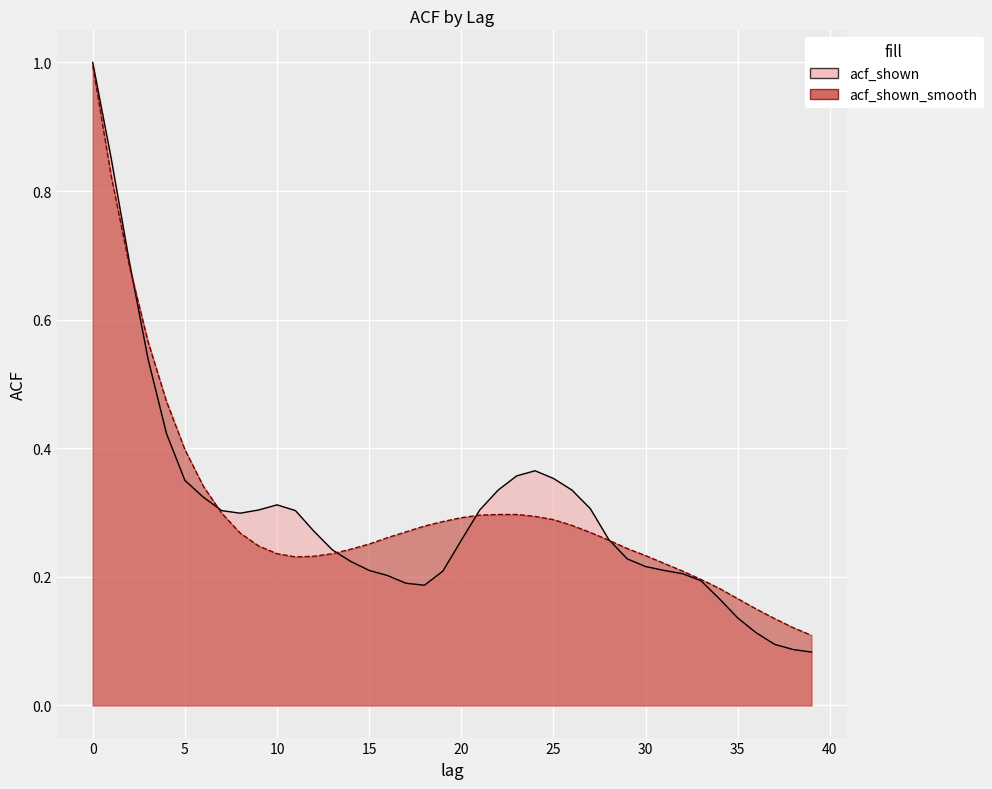

What is the smallest value displayed?

0.1